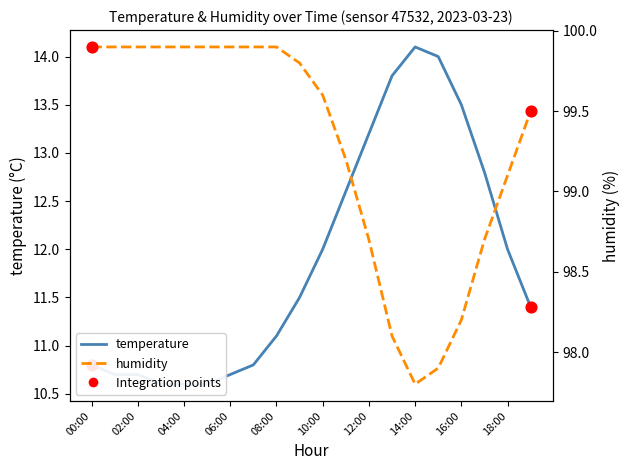

Which series reaches the minimum Y coordinate?

temperature